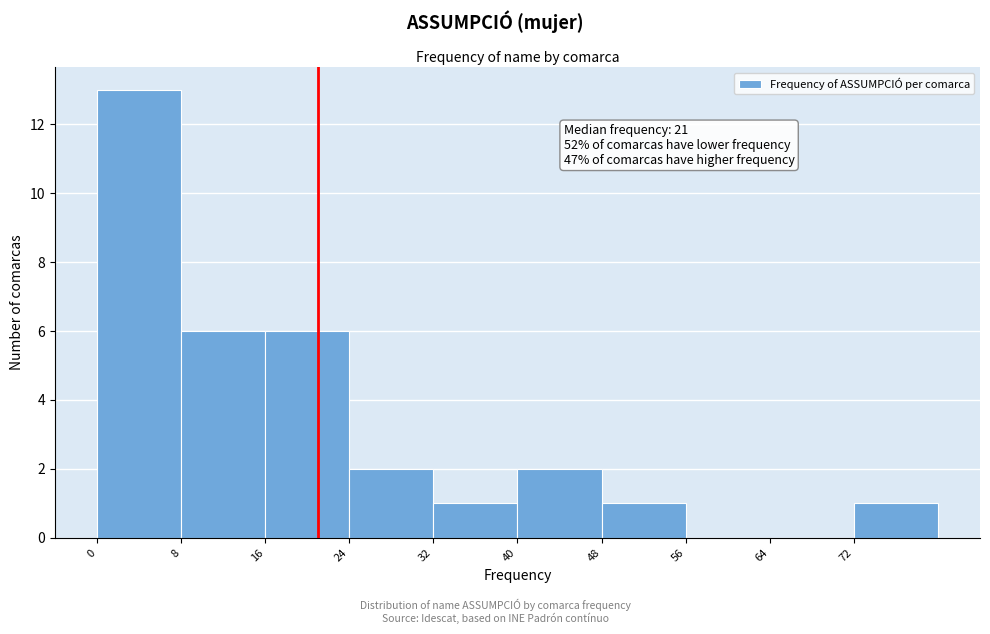

Which range on the x-axis has the tallest bar?

0 to 8